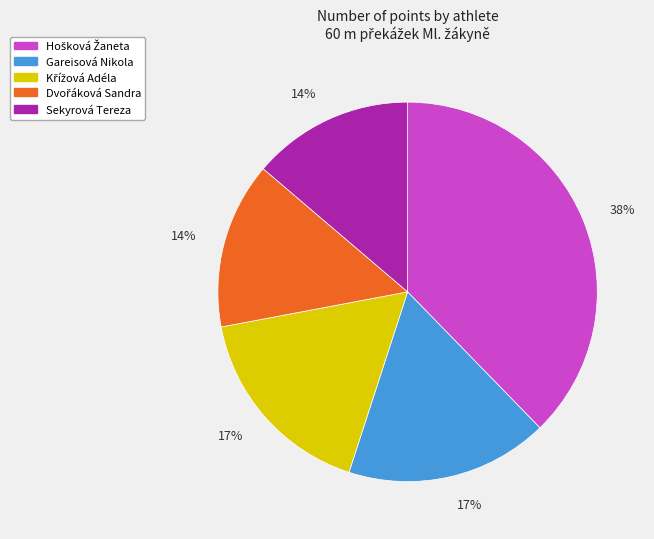

Count the number of slices in the pie.

5